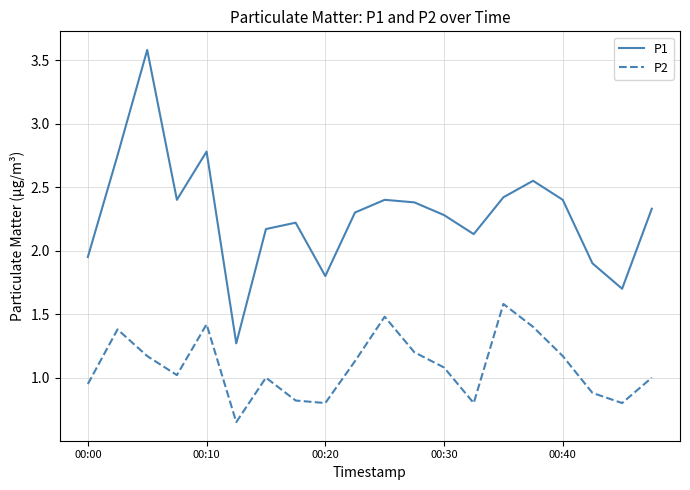

Does the chart have visible grid lines?

Yes